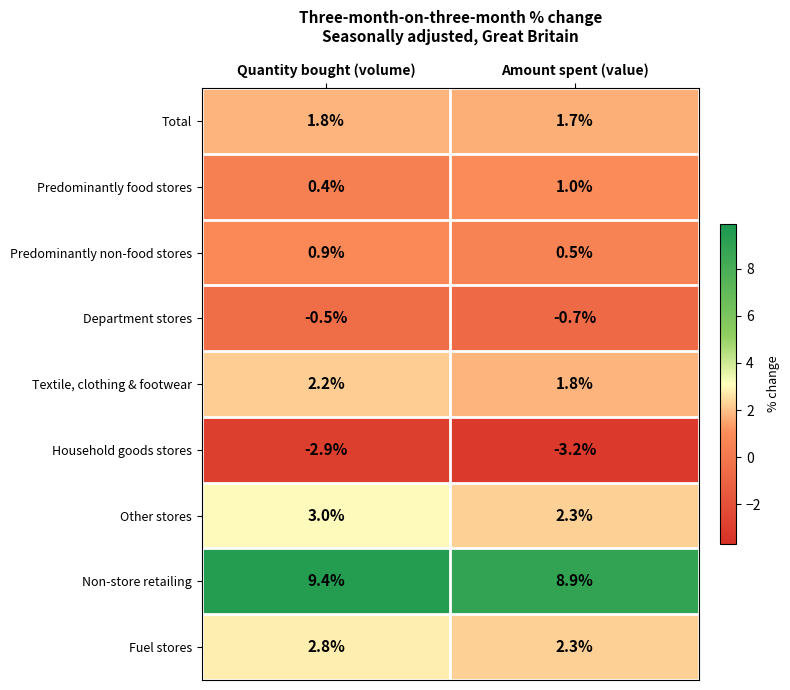

Which series has the widest spread of values?

Other stores